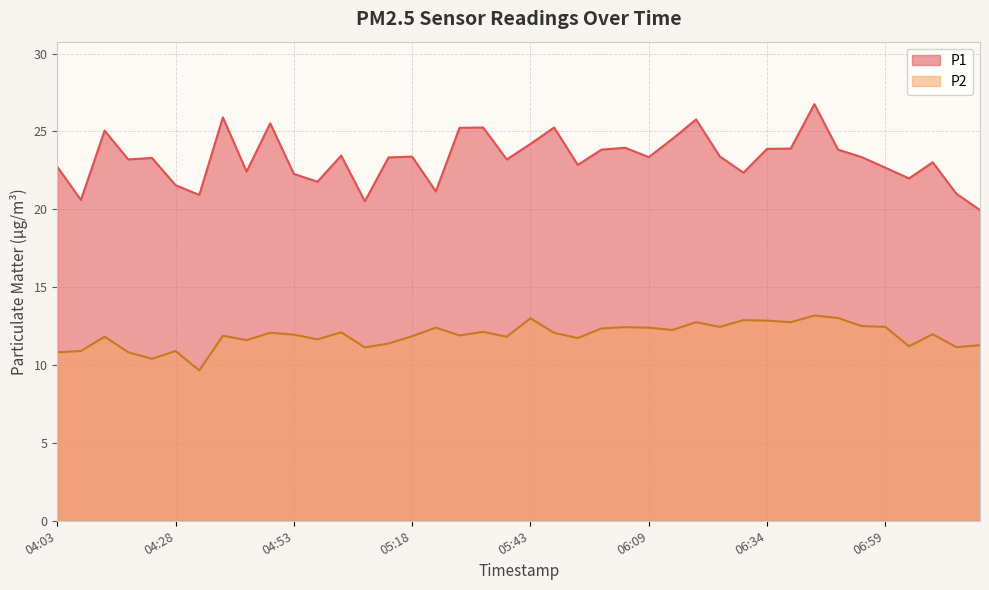

At which label is P1 closest to 23?

07:09